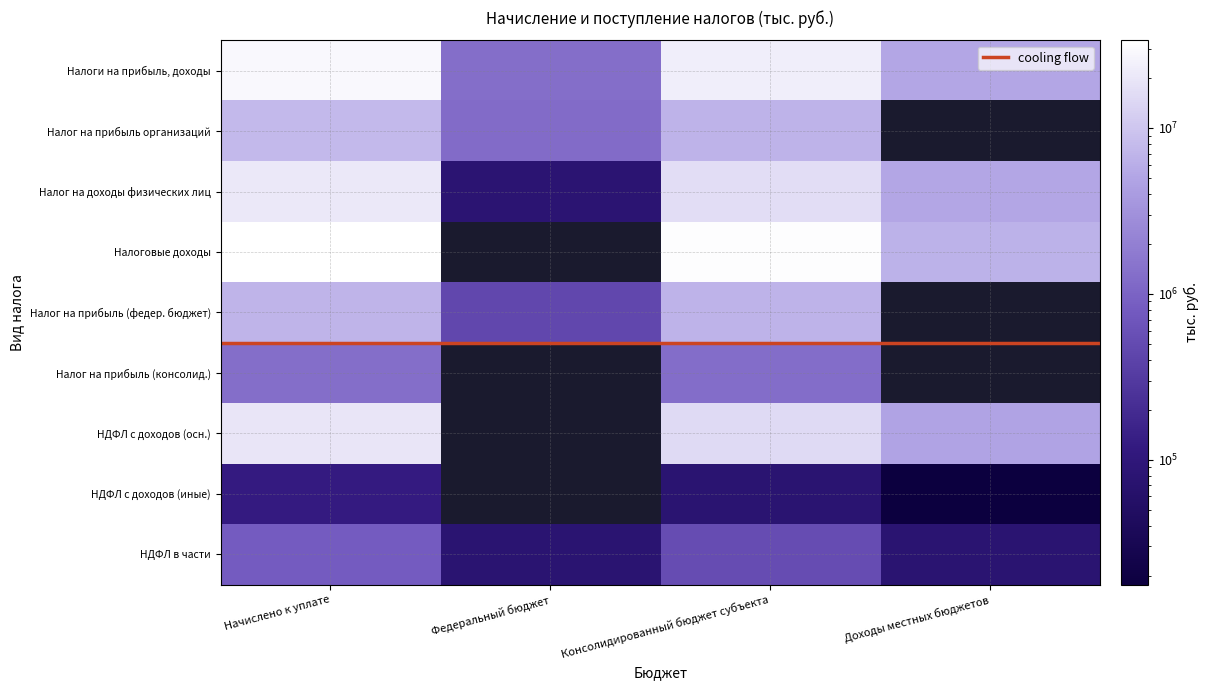

Reading left to right, list all the values displayed in this chart.

Налоги на прибыль, доходы: 28272309	1310561	23335999	5130631
Налог на прибыль организаций: 7680374	1230773	6732046	0
Налог на доходы физических лиц: 20591935	79788	16603953	5130631
Налоговые доходы: 33716245	-2948163	32259279	6634603
Налог на прибыль (федер. бюджет): 6910743	460985	6732046	0
Налог на прибыль (консолид.): 1290167	0	1272975	0
НДФЛ с доходов (осн.): 19456225	0	15392688	4754674
НДФЛ с доходов (иные): 122007	0	78651	17677
НДФЛ в части: 812886	78803	527374	78803